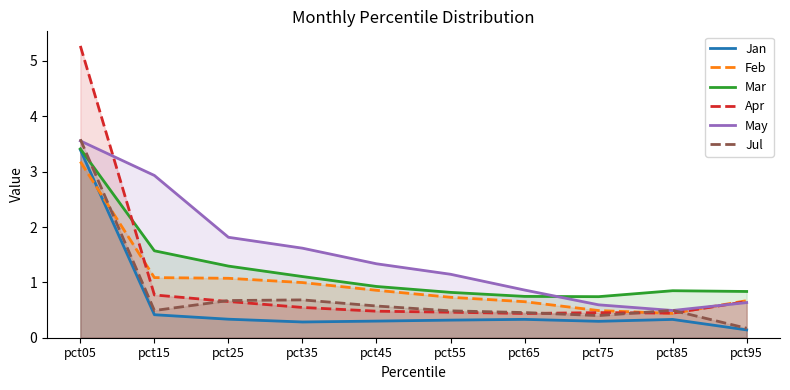

What is the sum of the May values at pct15 and pct05?

6.5